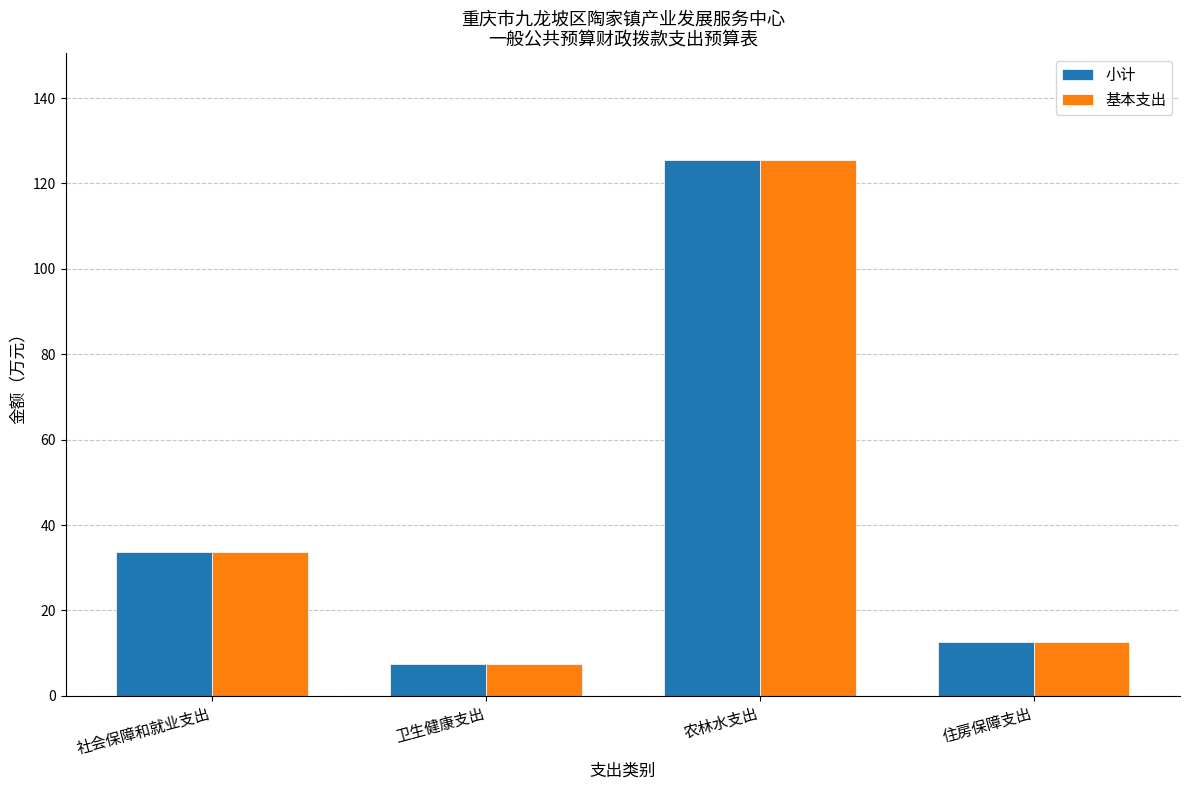

What is the sum of all 基本支出 values?

179.3